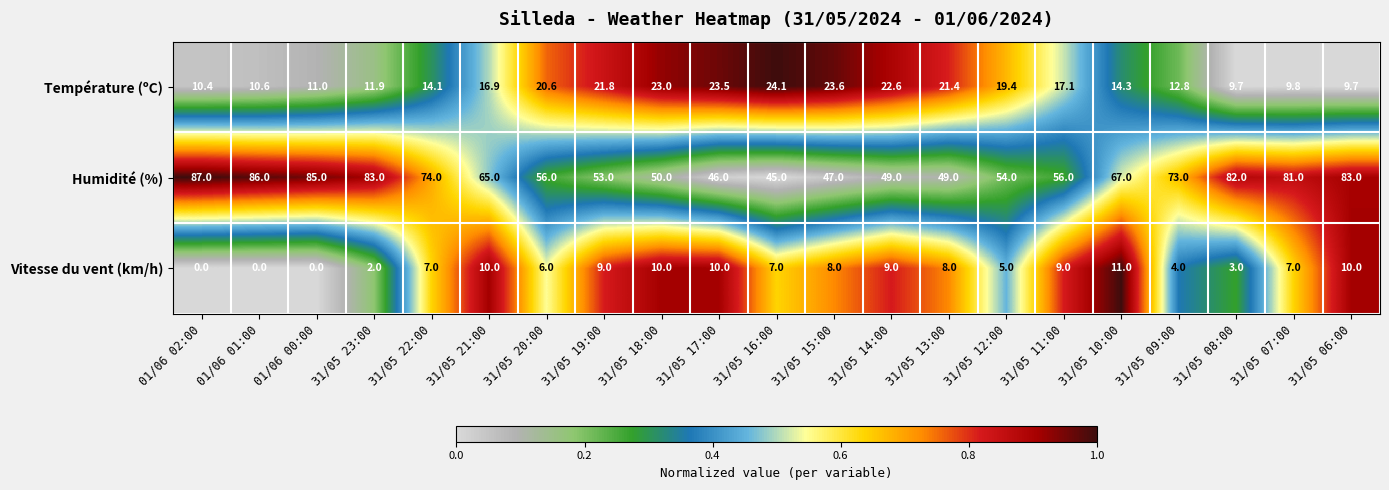

What is the total value across all series at 31/05 15:00?

78.6